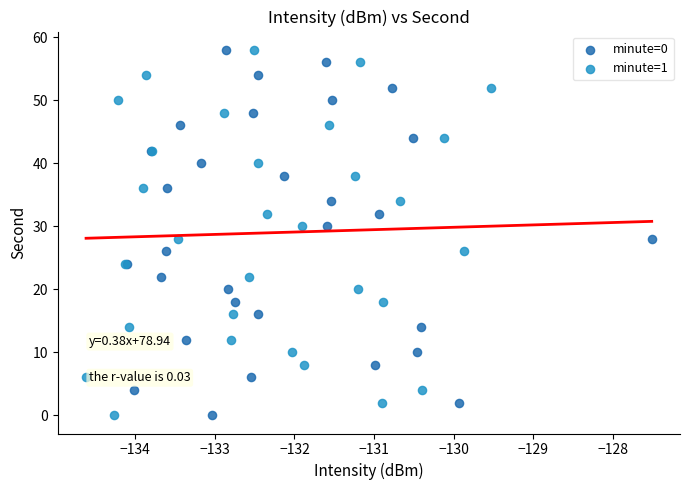

What are all the series names shown in the legend?

minute=0, minute=1